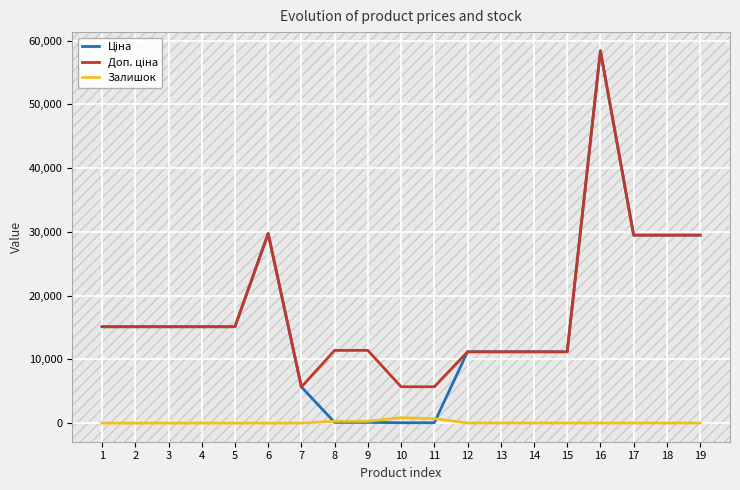

What is the difference between the highest and lowest values at 5?

15120.0